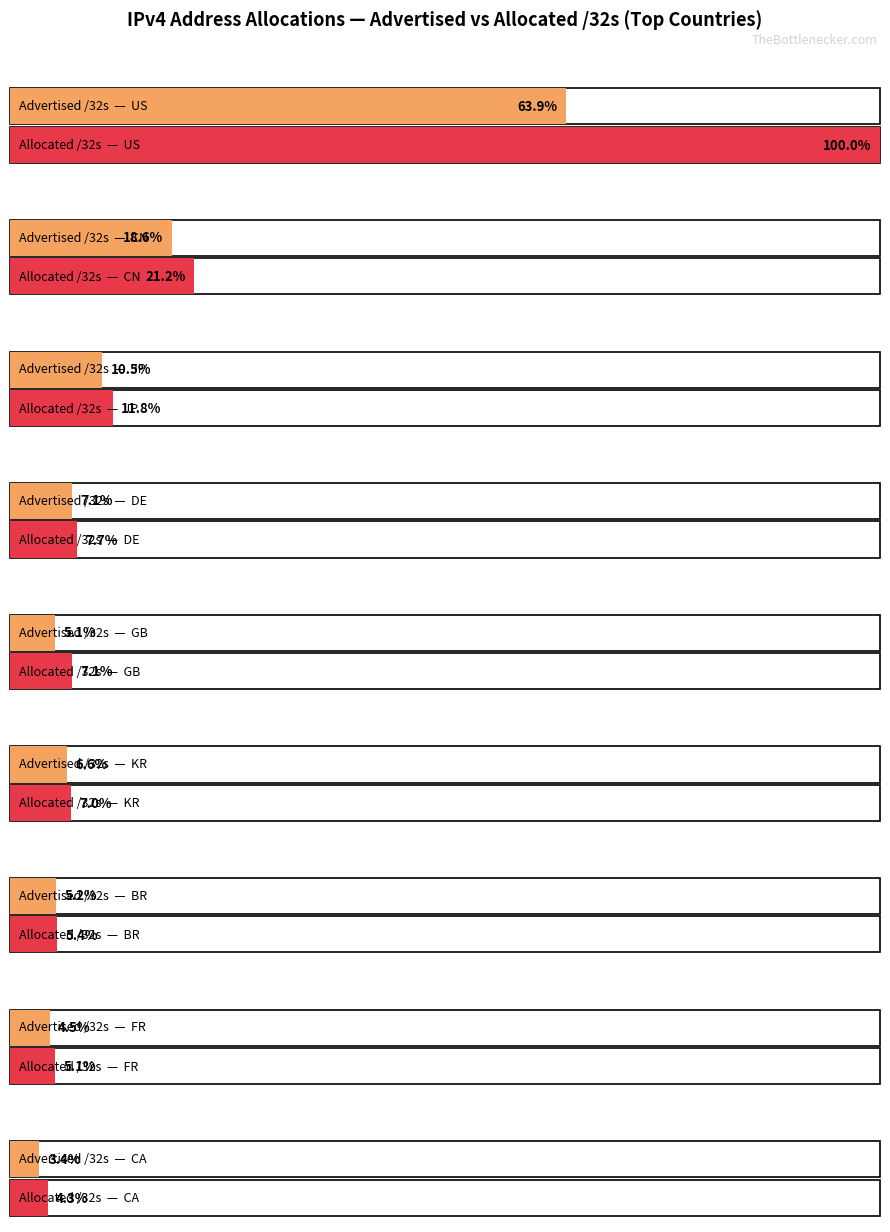

Are the bars grouped side by side (vs. stacked)?

Yes